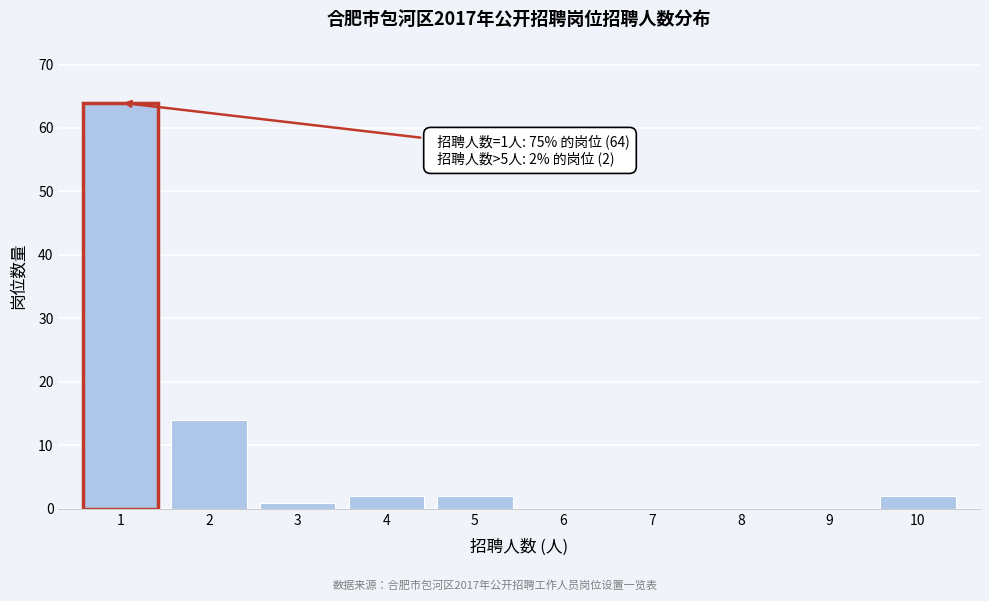

Reading left to right, what are all the values shown in this chart?

1=64	2=14	3=1	4=2	5=2	6=0	7=0	8=0	9=0	10=2